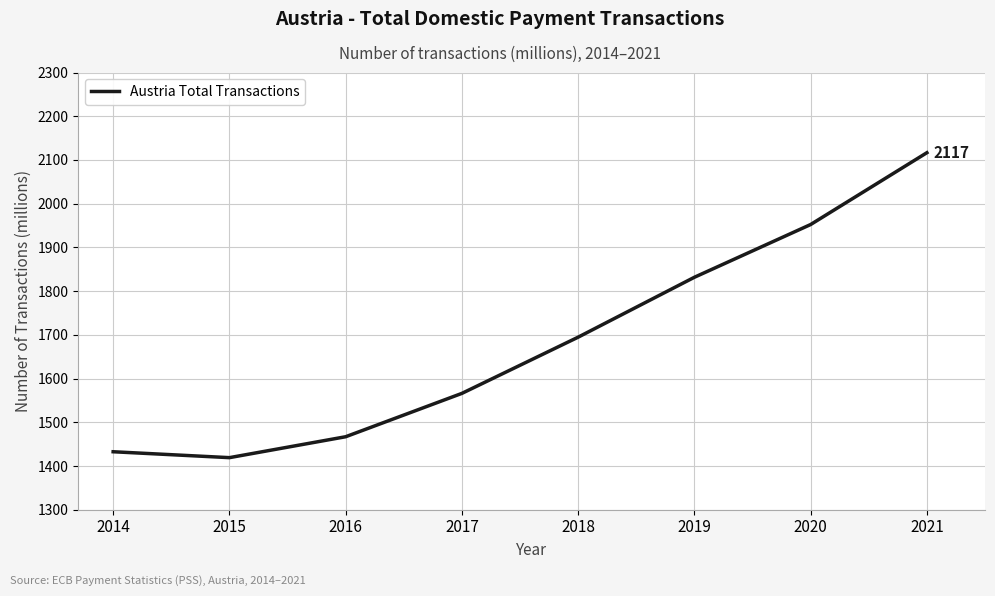

Rank the categories by value from highest to lowest.

2021, 2020, 2019, 2018, 2017, 2016, 2014, 2015